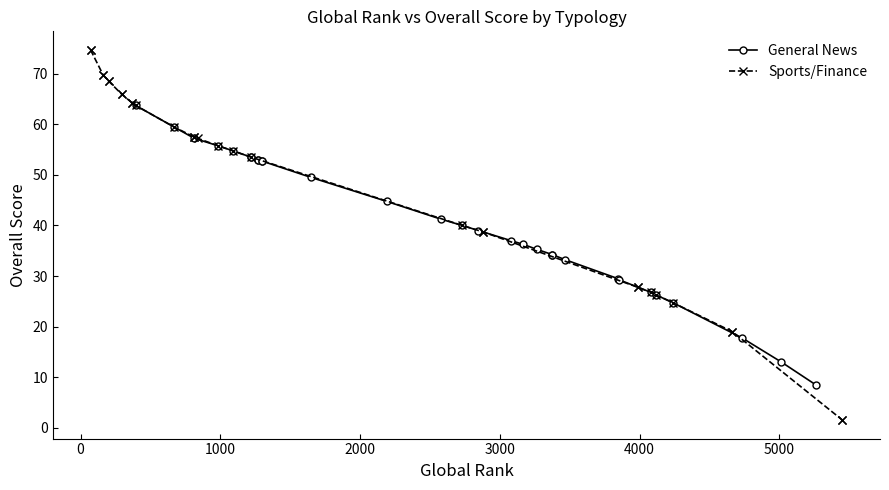

Does the chart have visible grid lines?

No